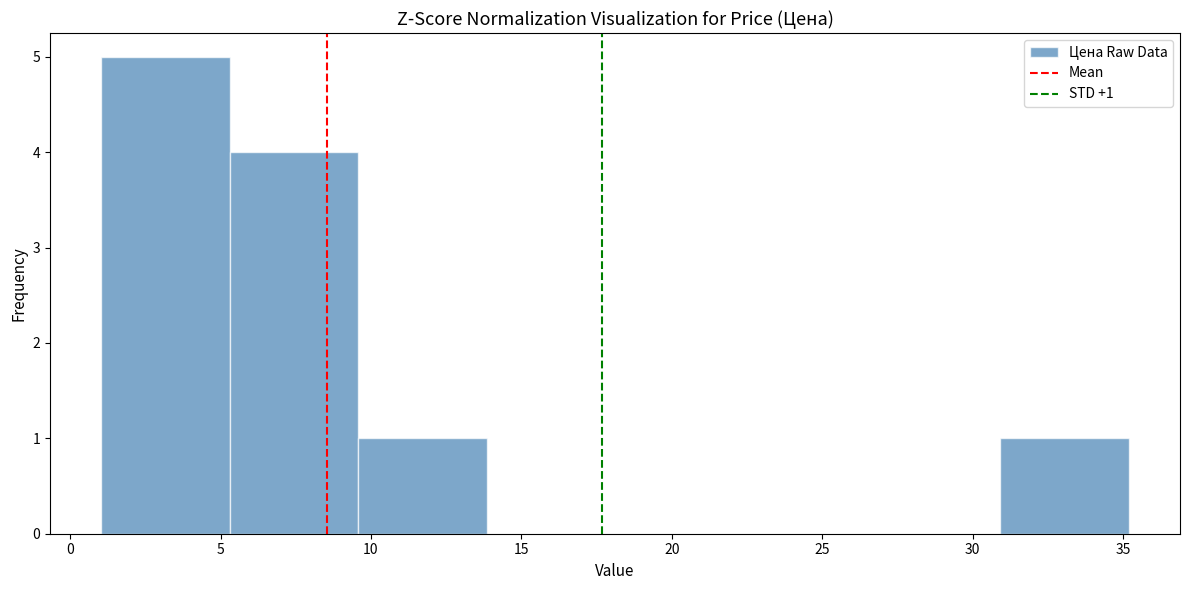

Over which range of the x-axis is the bar tallest?

1.0 to 5.5